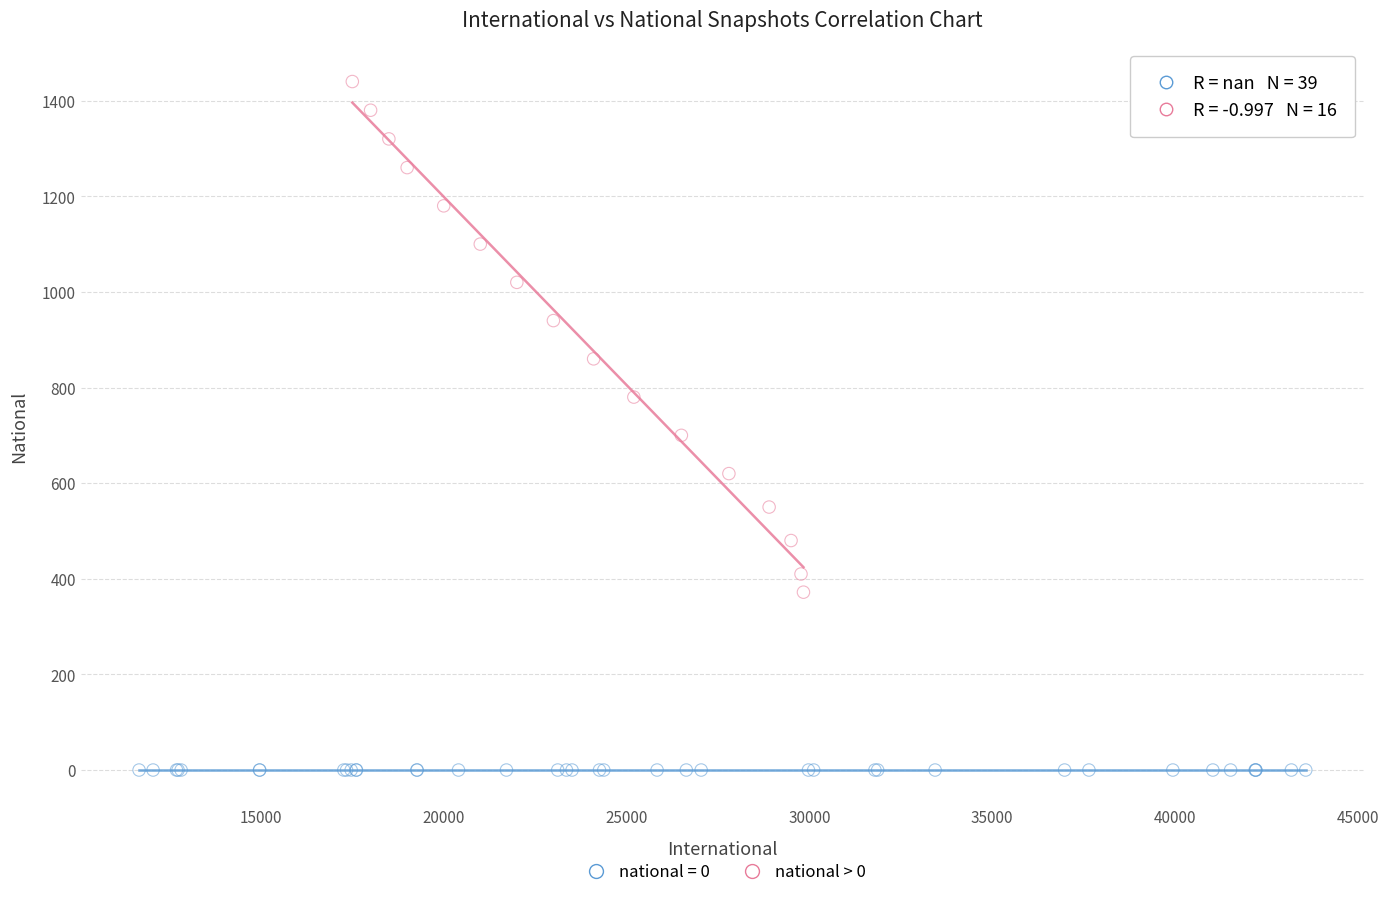

Which series contains the highest Y value?

national > 0